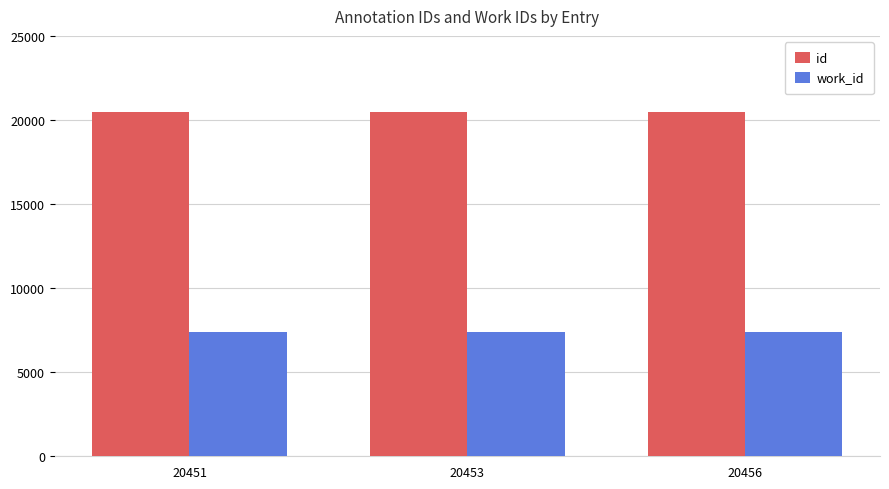

What is the minimum value for work_id?

7404